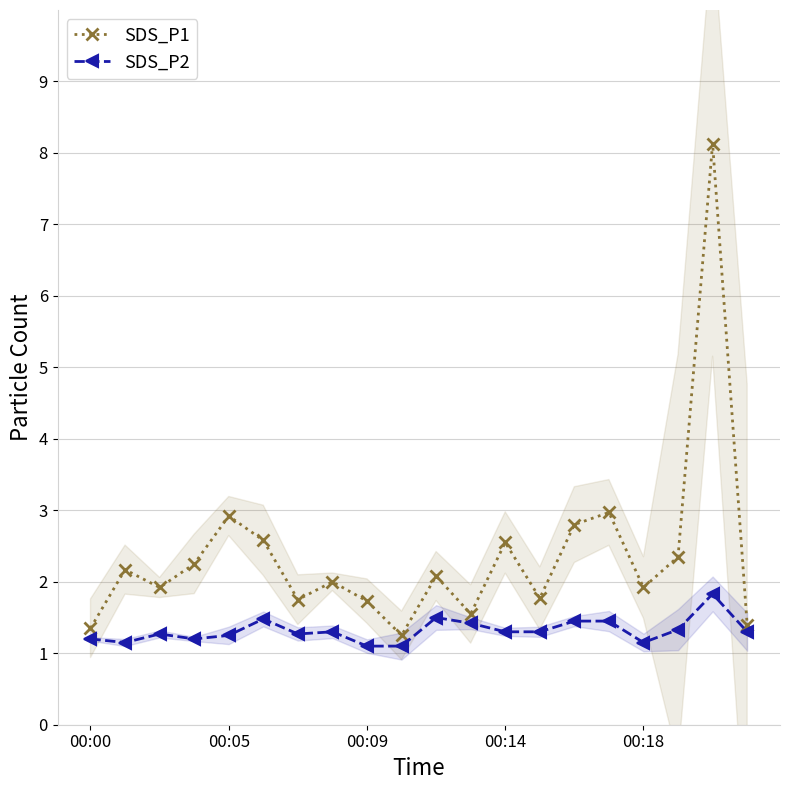

Is it true that SDS_P1 equals 1.7 at 00:09?

True